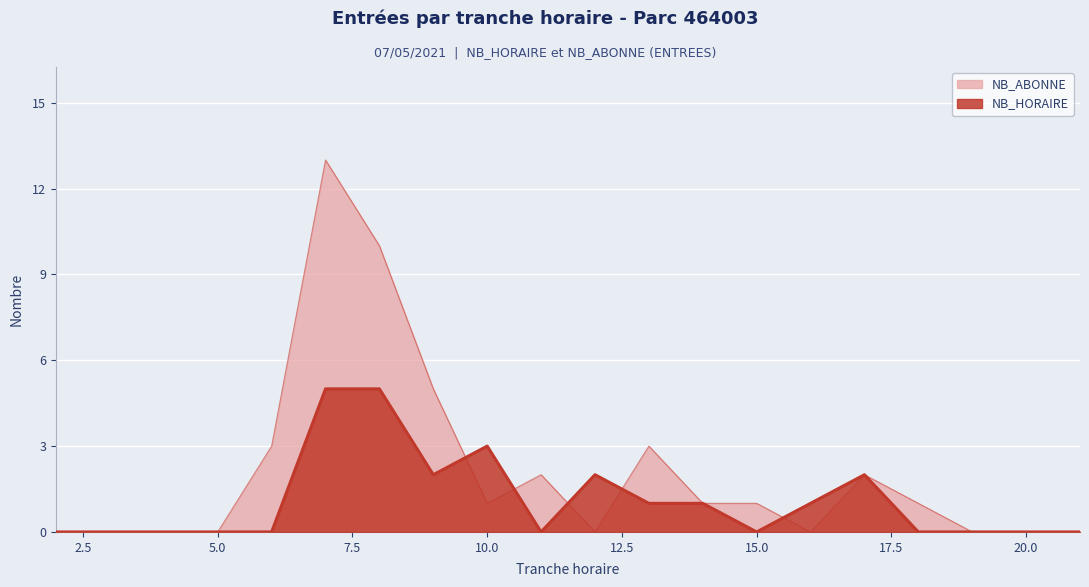

True or false: NB_HORAIRE_ENTREES and NB_ABONNE_ENTREES intersect in this chart.

True